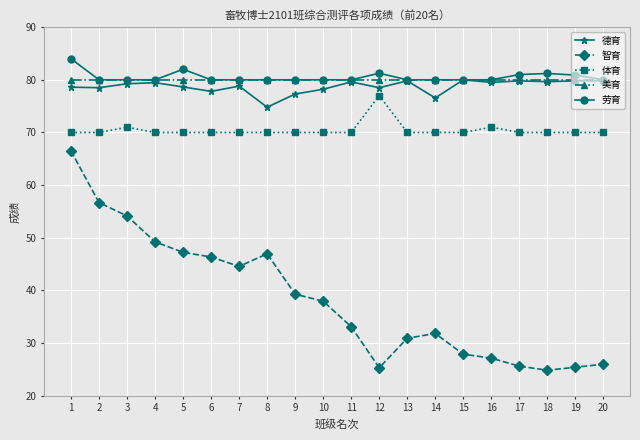

Which series has the largest range (max minus min)?

智育